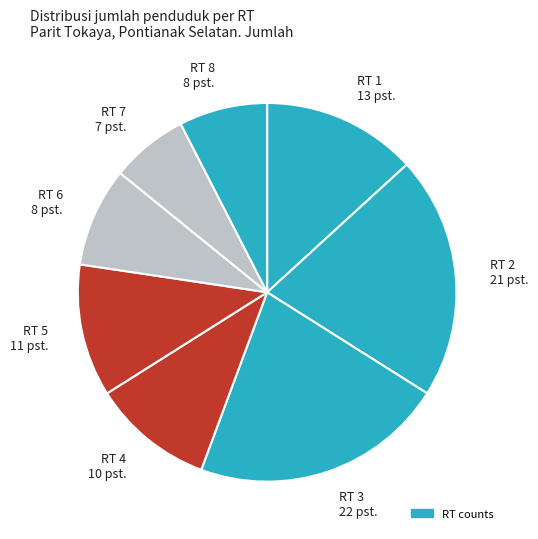

Combined, do RT 1 13 pst. and RT 5 11 pst. account for over 50%?

No